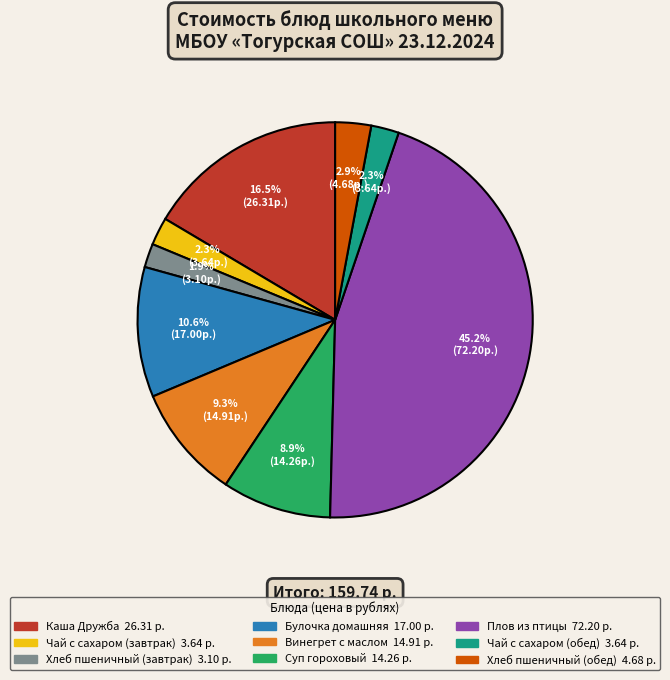

Does Булочка домашняя represent more than half of the total?

No